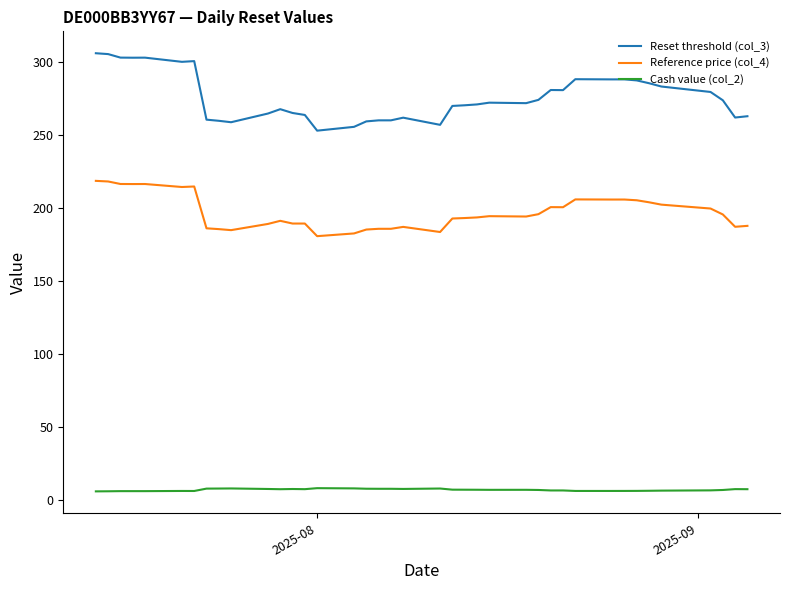

Rank the series by their average value, from lowest to highest.

Cash value (col_2), Reference price (col_4), Reset threshold (col_3)